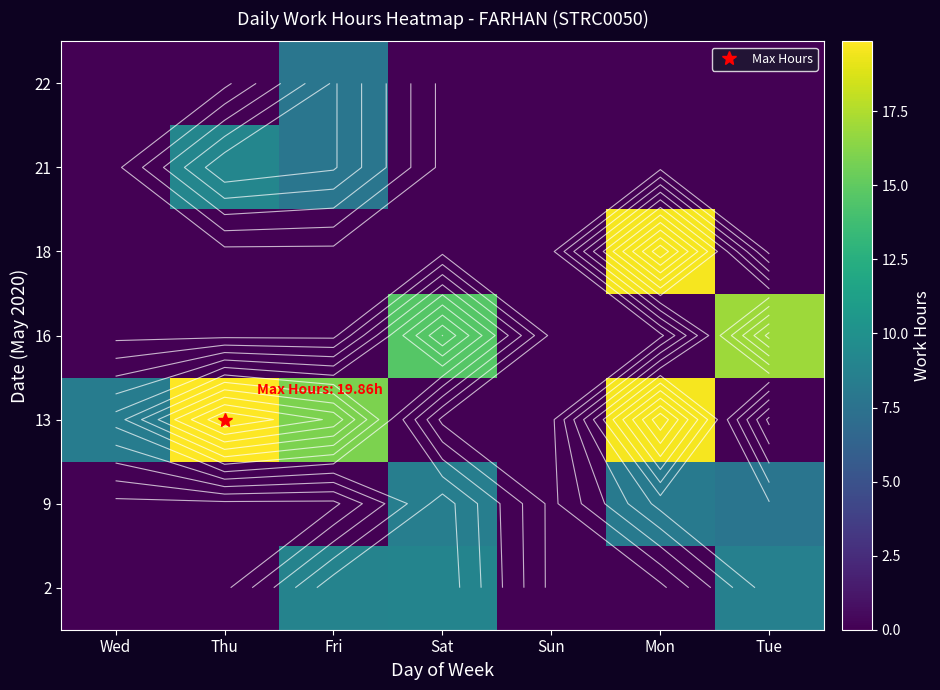

List the series in order of their peak value, highest first.

13, 18, 16, 21, 2, 9, 22